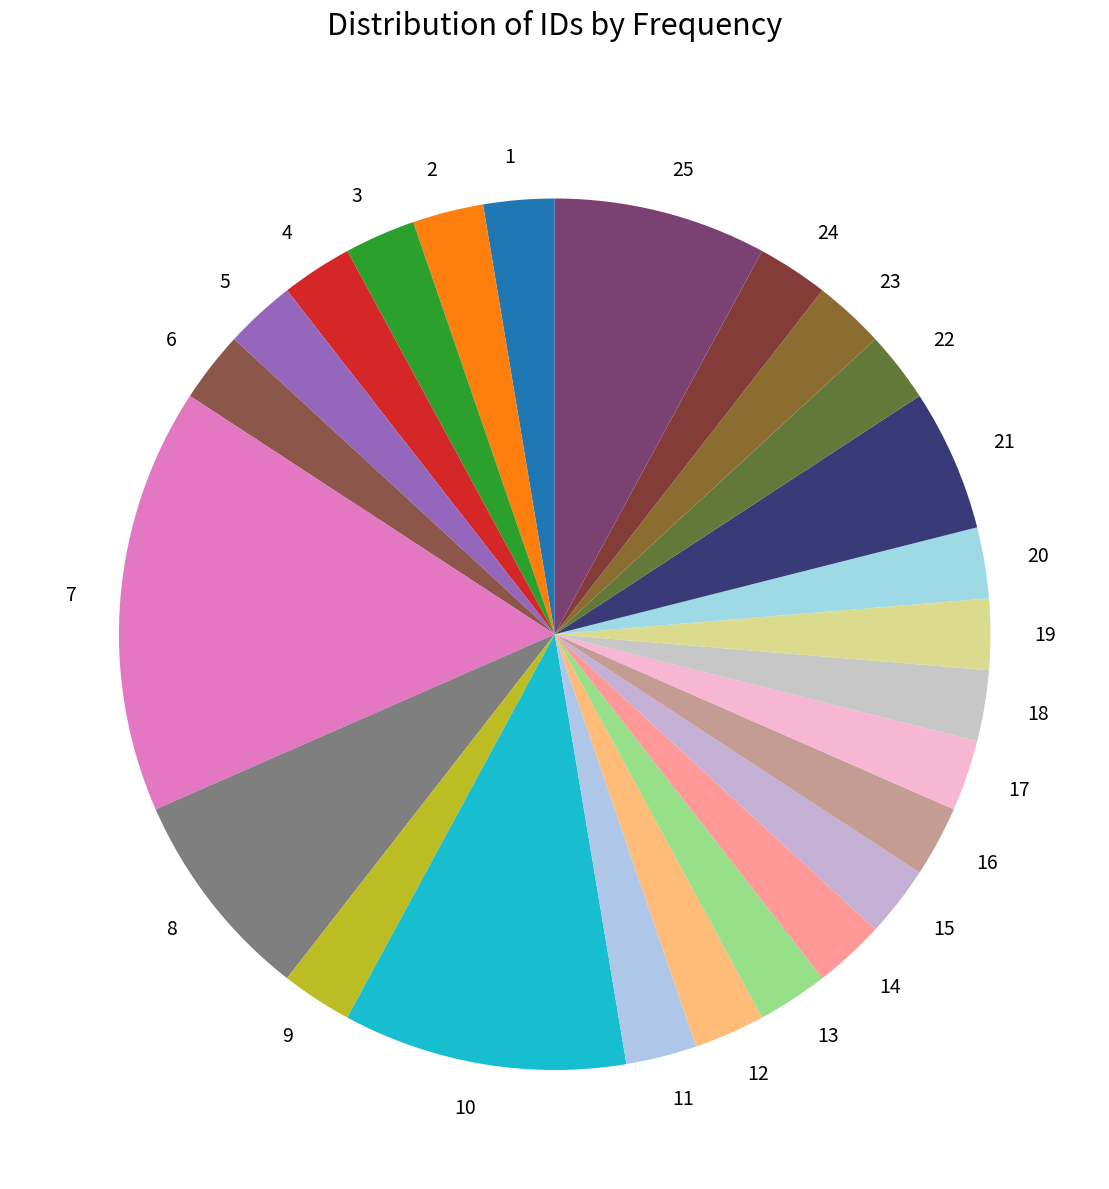

Approximately how many times larger is the value at 19 compared to 23?

1.0